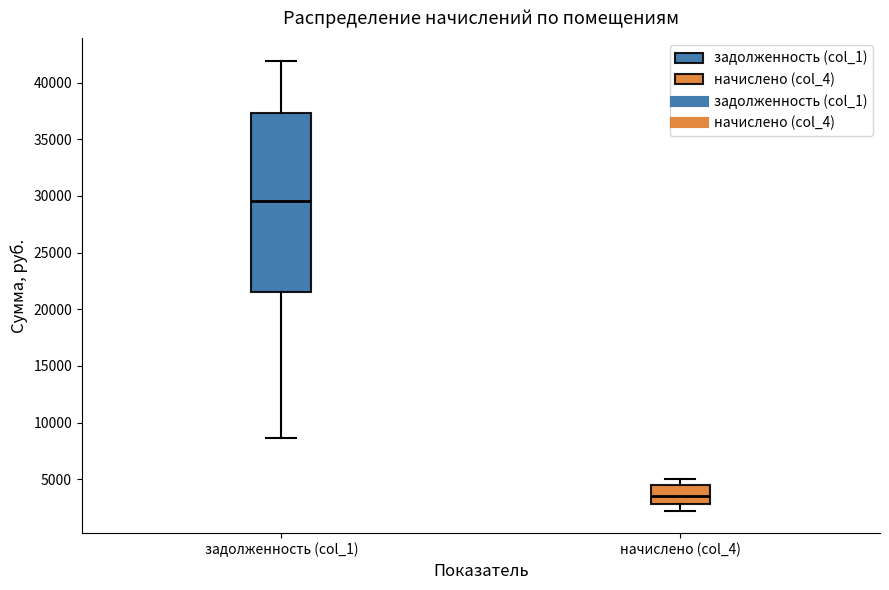

Reading left to right, transcribe this box plot: for each box, give where its median line is, the range the box spans, and where its two whiskers end, as read against the y-axis. The values are not printed on the chart, so give them approximately, as read against the axis.

задолженность (col_1): median 29500, box 21500 to 37500, whiskers 8500 to 42000
начислено (col_4): median 3500, box 3000 to 4500, whiskers 2000 to 5000